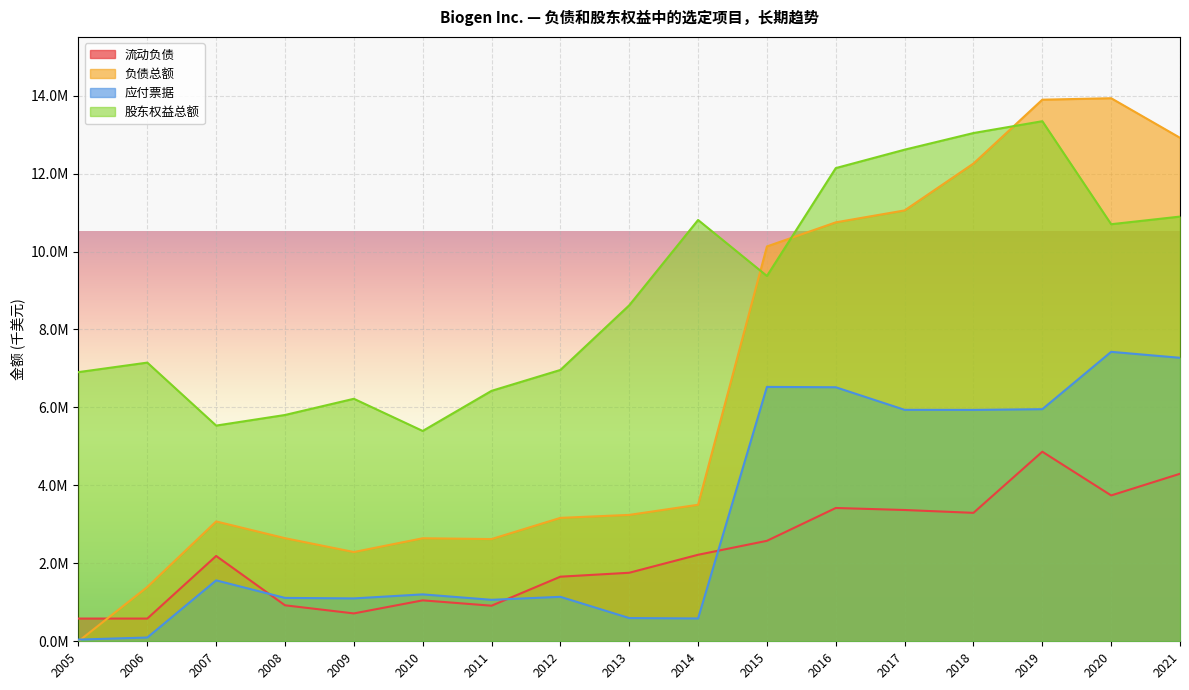

Which series has the widest spread of values?

负债总额